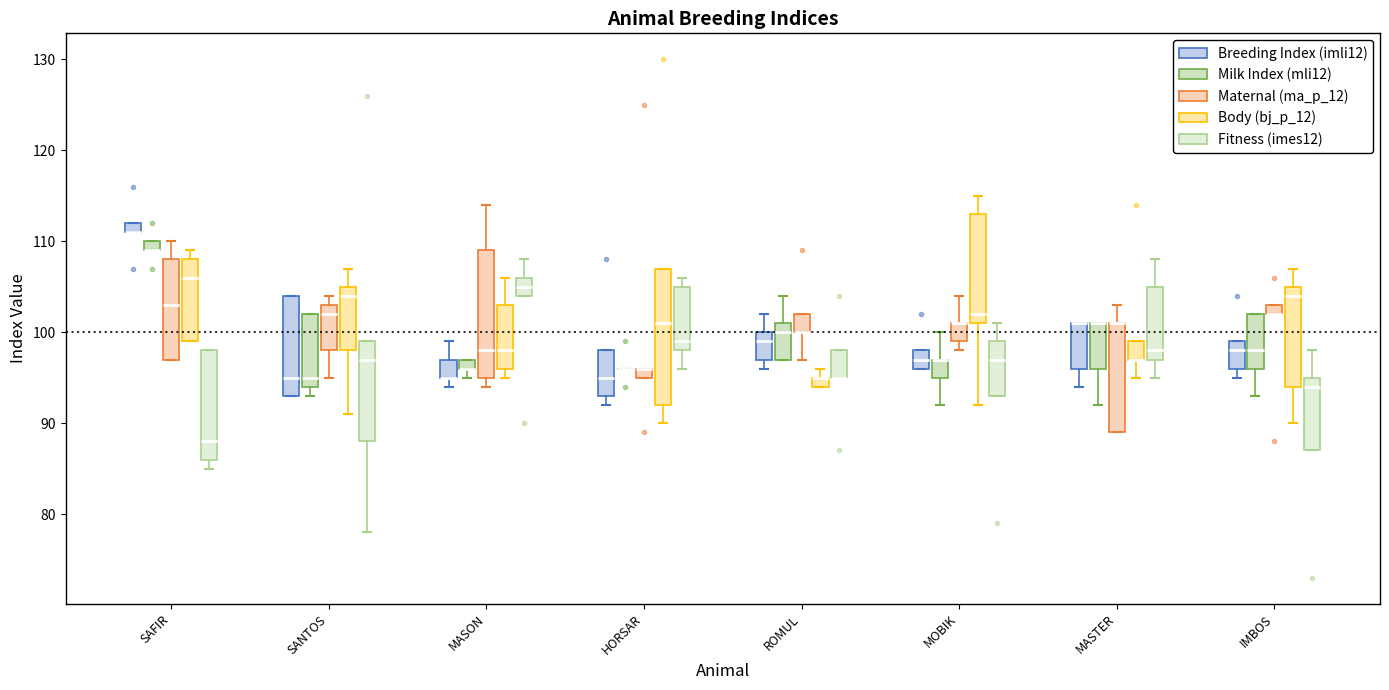

Where is the upper edge of the box for MOBIK (Milk Index (mli12)) on the y-axis? The values are not printed on the chart, so give them approximately, as read against the axis.

97